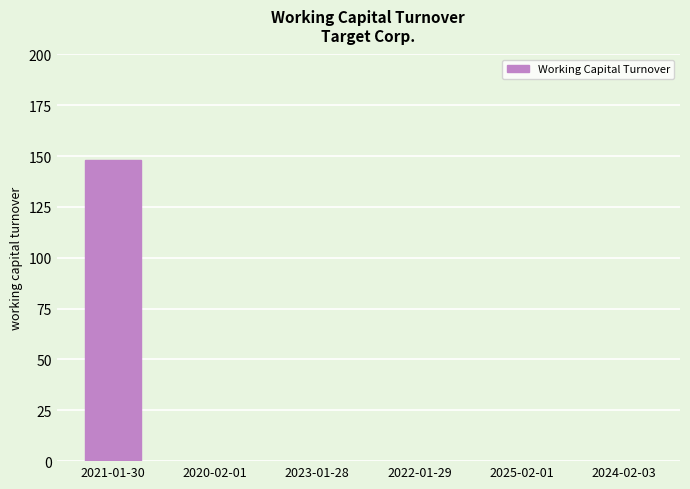

What is the maximum value shown in the chart?

148.3